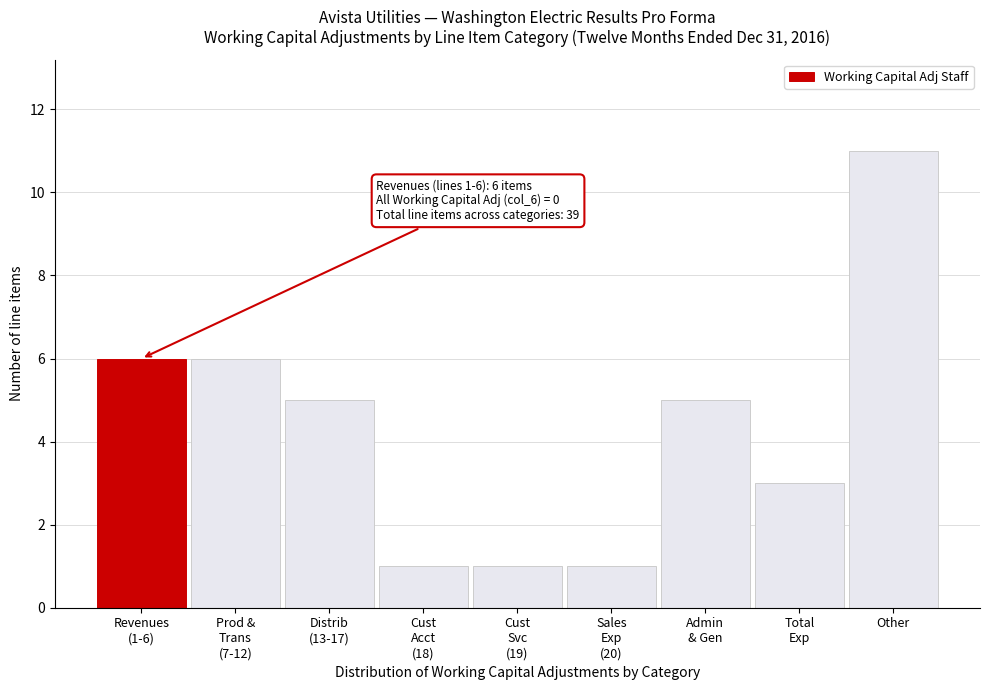

What is the label of the 1st bar from the right?

Other